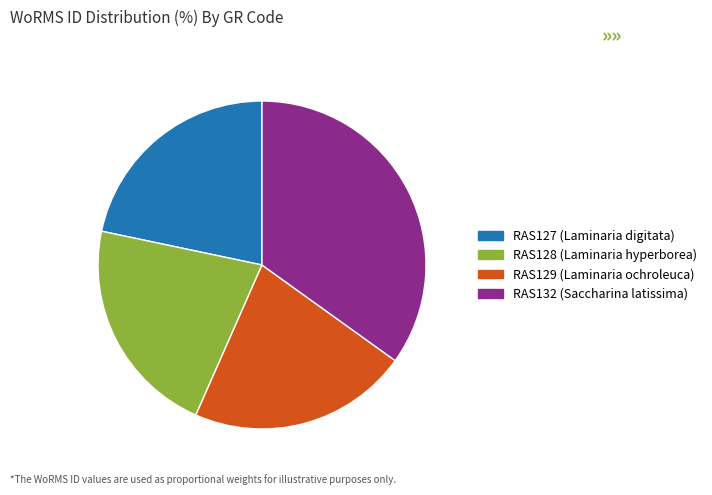

Which category has the biggest portion of the pie?

RAS132